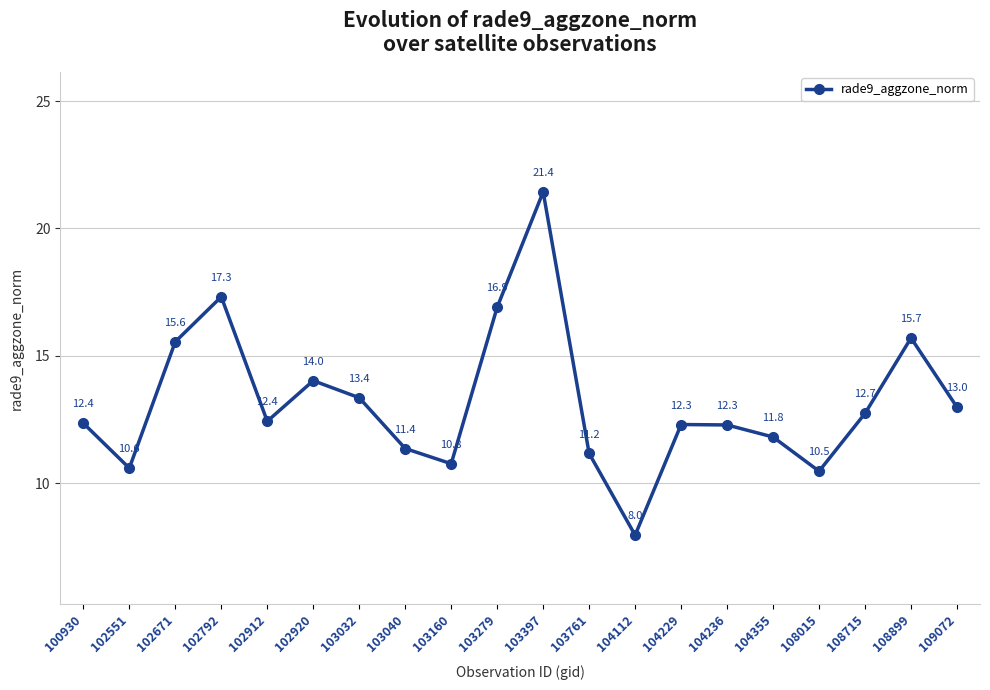

The value at 104112 is 14.0. True or false?

False